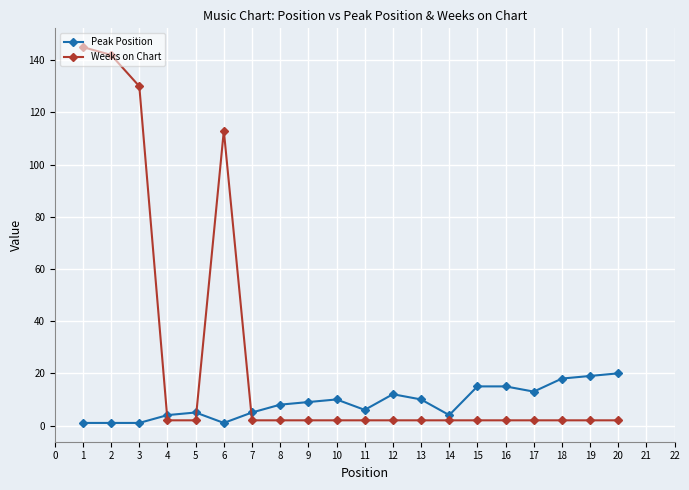

Is this an area chart (filled region under the line)?

No